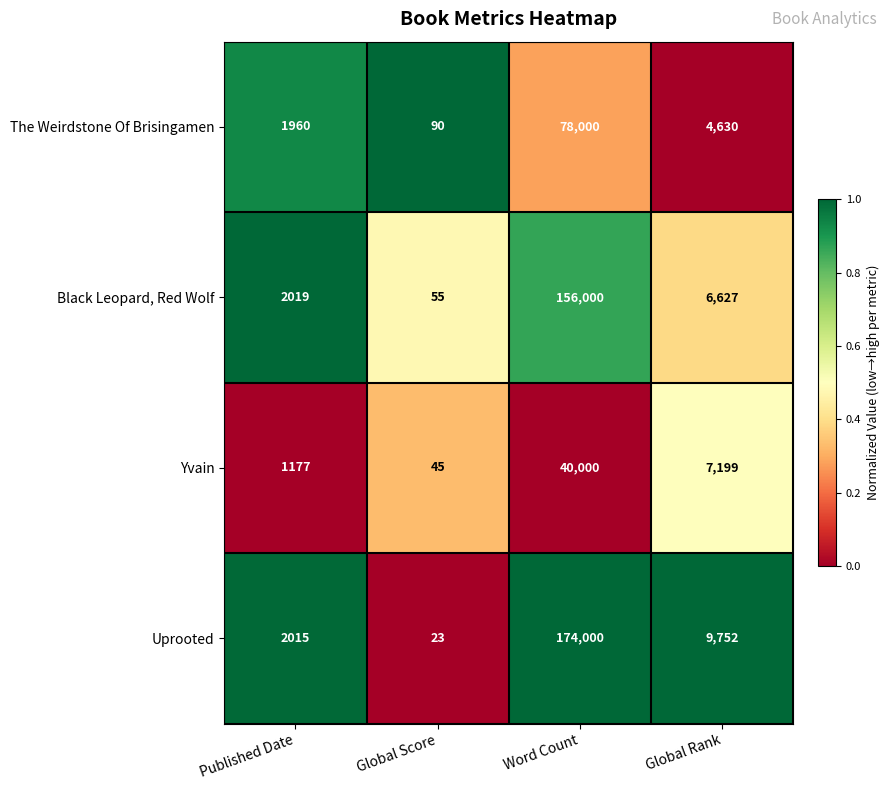

Where does the The Weirdstone Of Brisingamen series first go above 4630?

Word Count